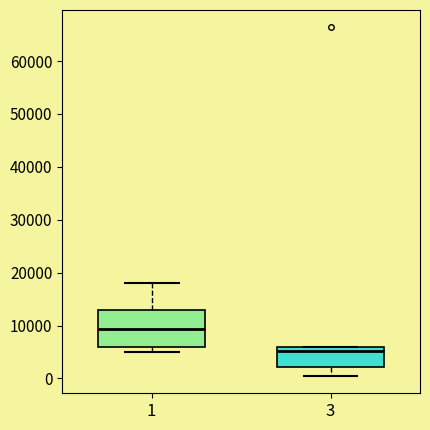

Reading left to right, read every box against the y-axis: the position of its median line, the range the box covers, and the ends of its whiskers. The values are not printed on the chart, so give them approximately, as read against the axis.

1: median 9000, box 6000 to 13000, whiskers 5000 to 18000
3: median 5000, box 2000 to 6000, whiskers 0 to 6000